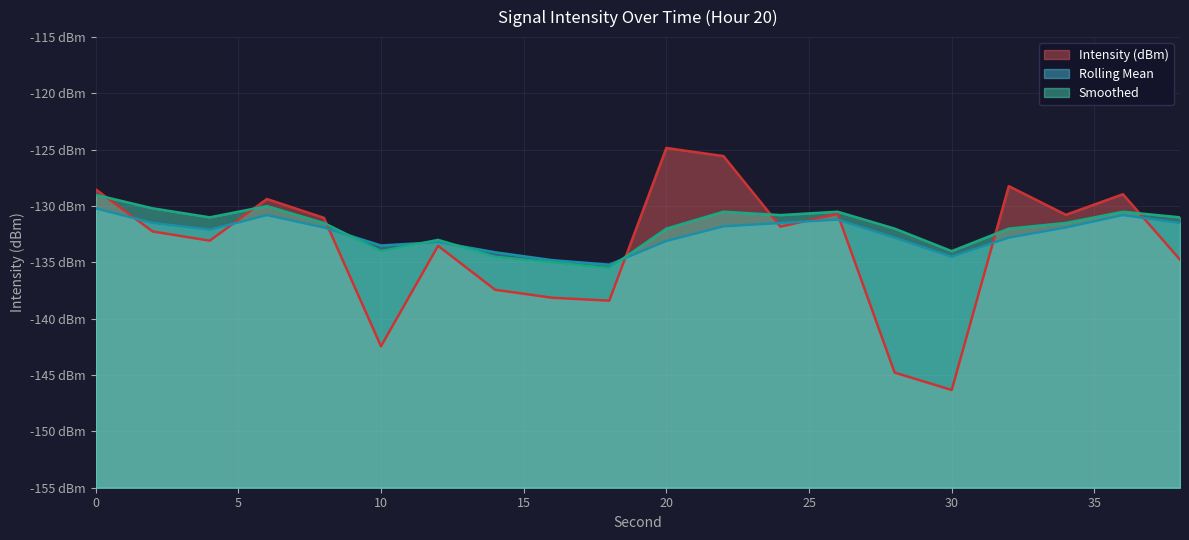

How many interior local valleys does the Rolling Mean series have?

4